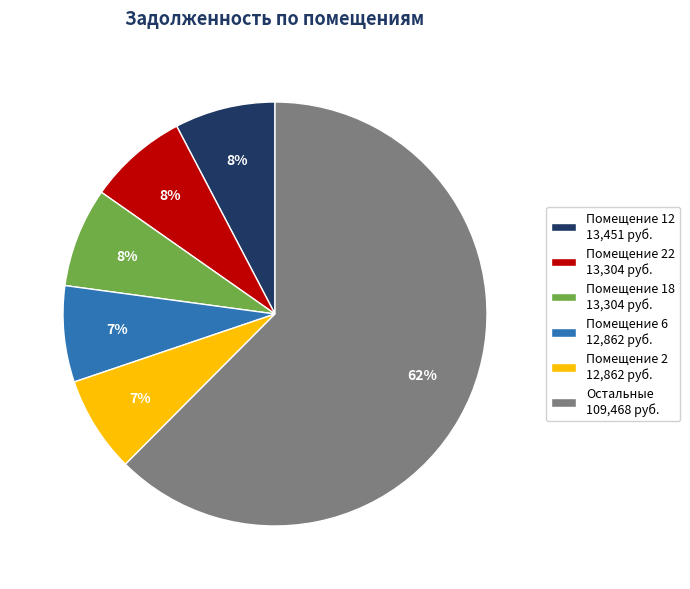

Which has a higher value, Помещение 18 13,304 руб. or Остальные 109,468 руб.?

Остальные 109,468 руб.